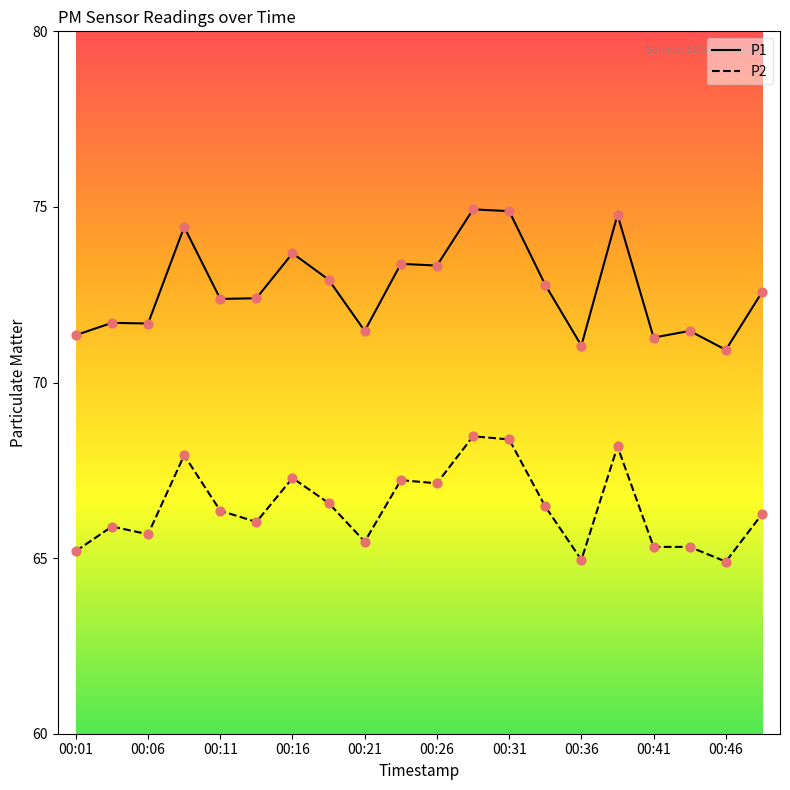

Which series has the widest spread of values?

P1